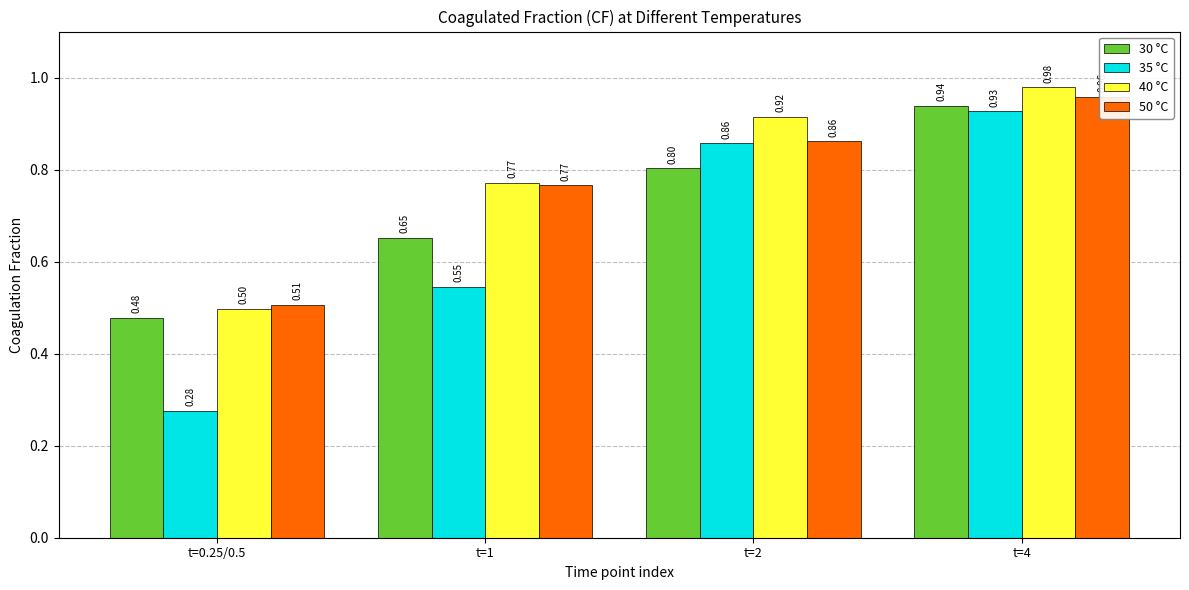

Between t=0.25/0.5 and t=2, which series saw the biggest shift?

35 °C